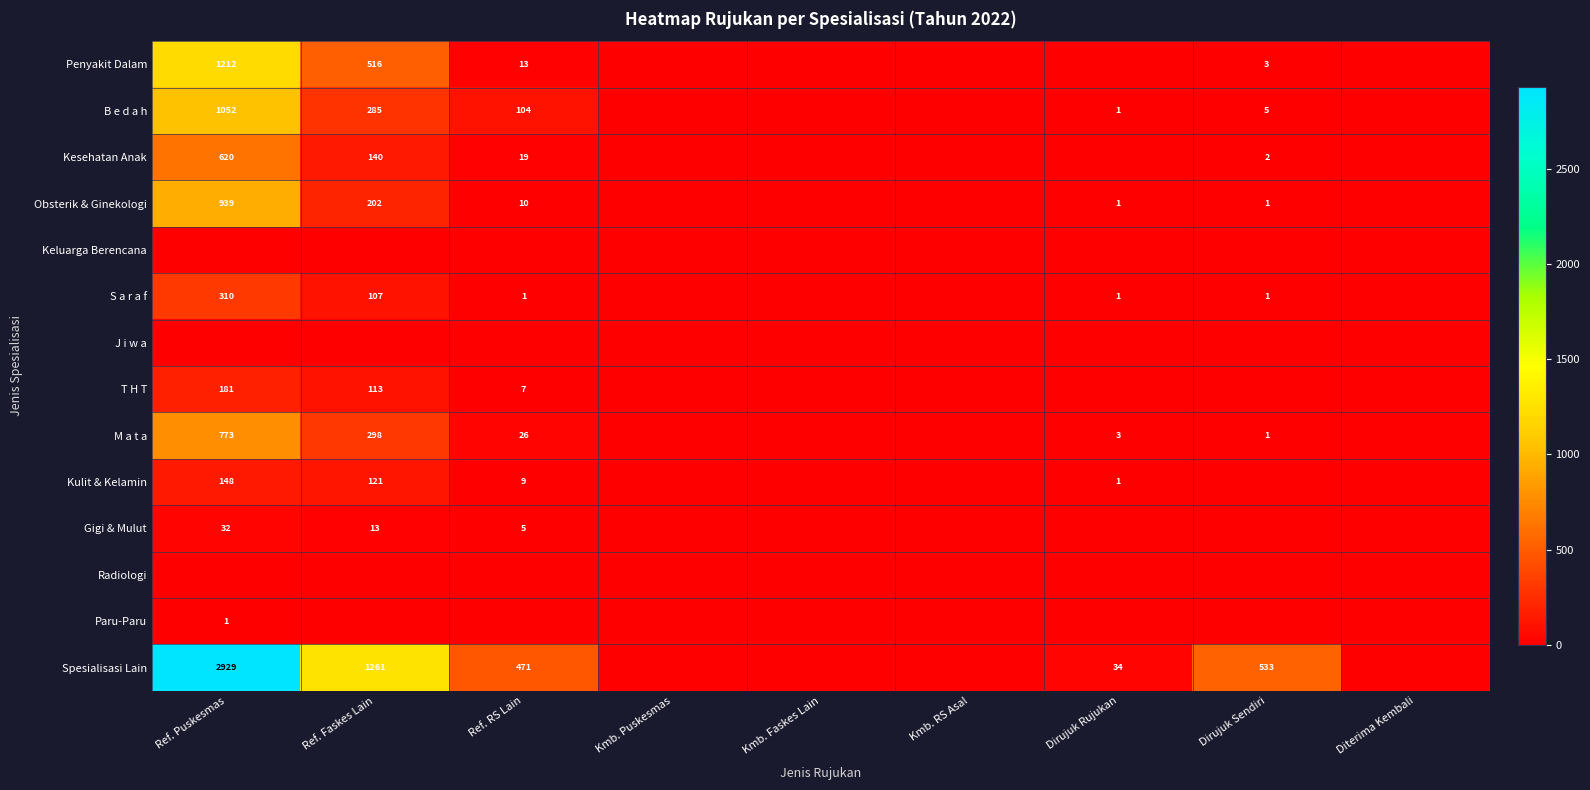

How many series are shown in this chart?

14